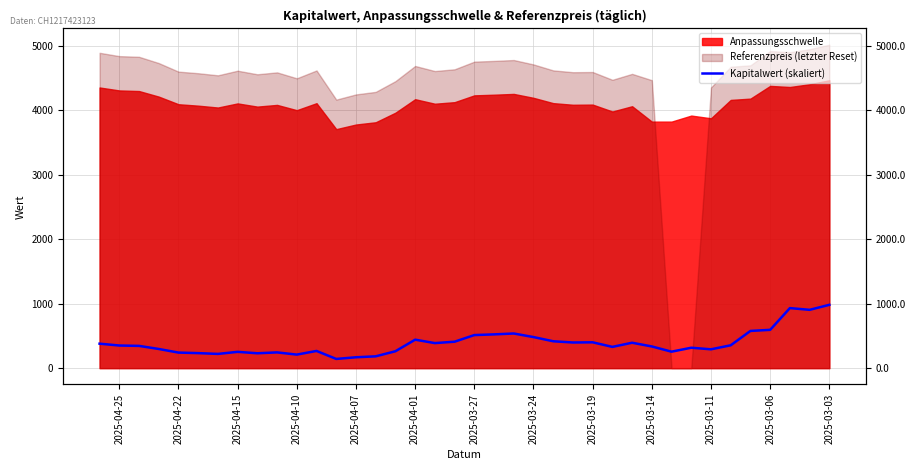

True or false: there are more than 0 points higher than both neighbors.

True